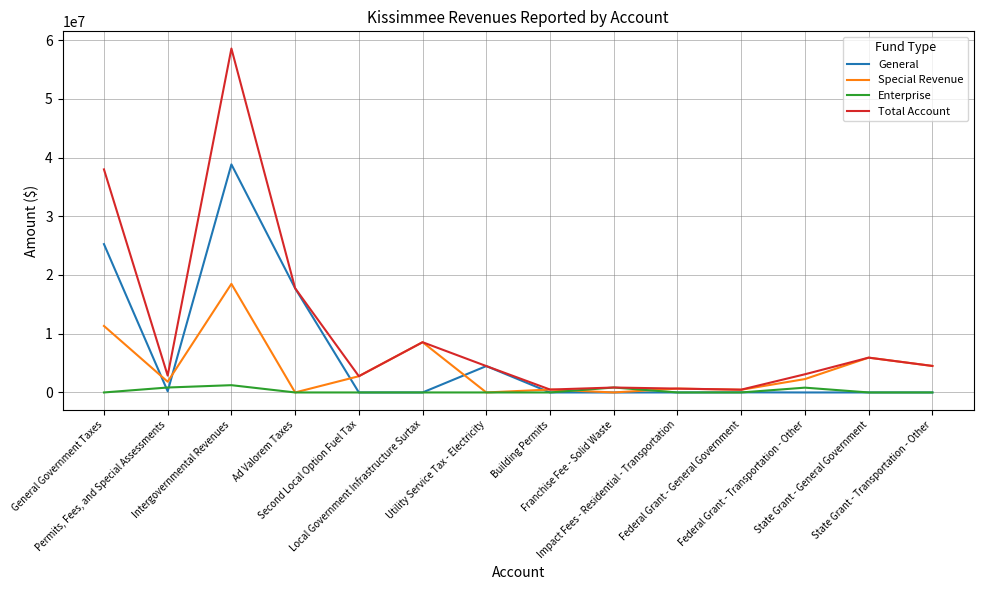

How many values in the Special Revenue series are below 2278156?

7